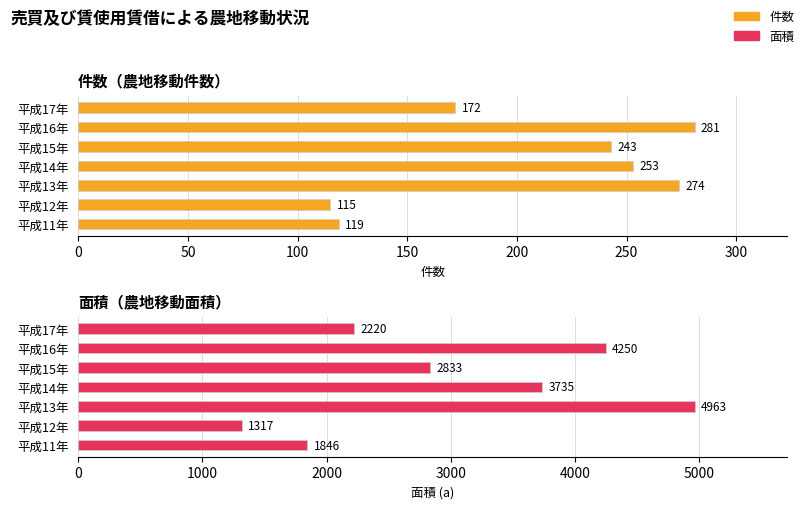

Reading left to right, extract all data points from this chart.

件数: 119	115	274	253	243	281	172
面積: 1846	1317	4963	3735	2833	4250	2220